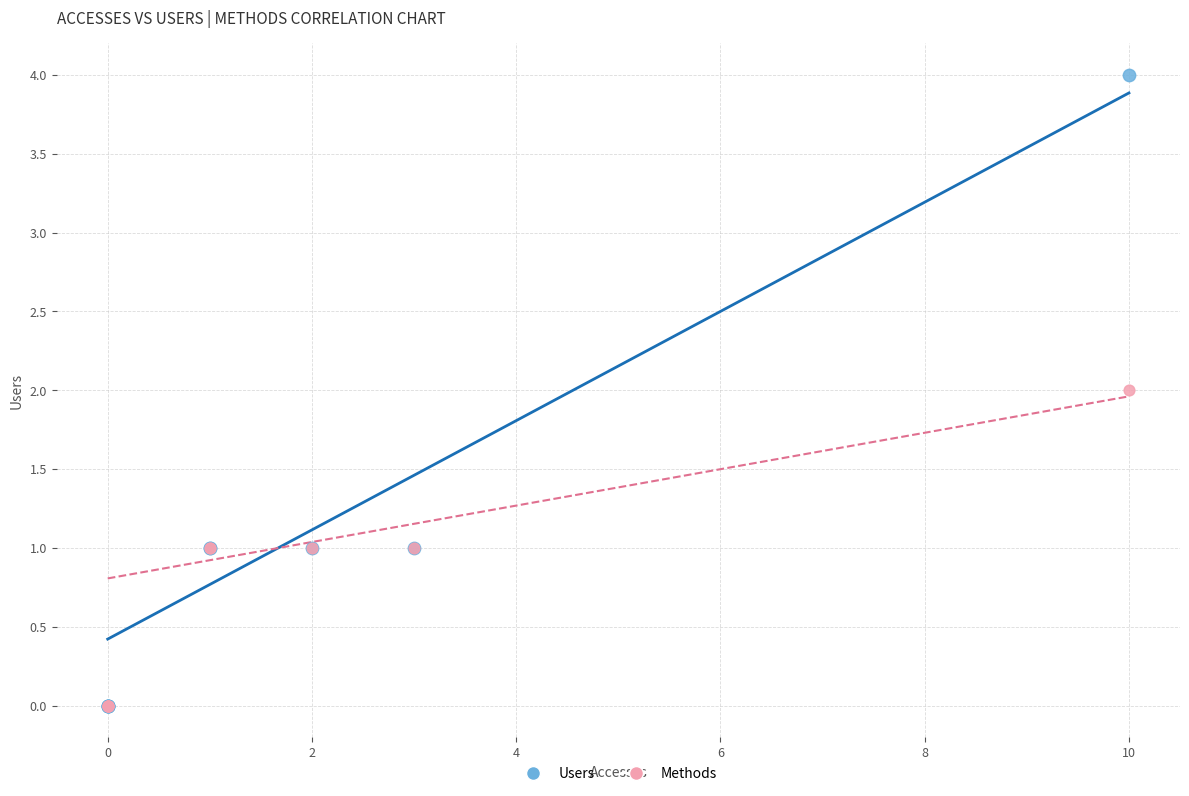

What are all the series names shown in the legend?

Users, Methods